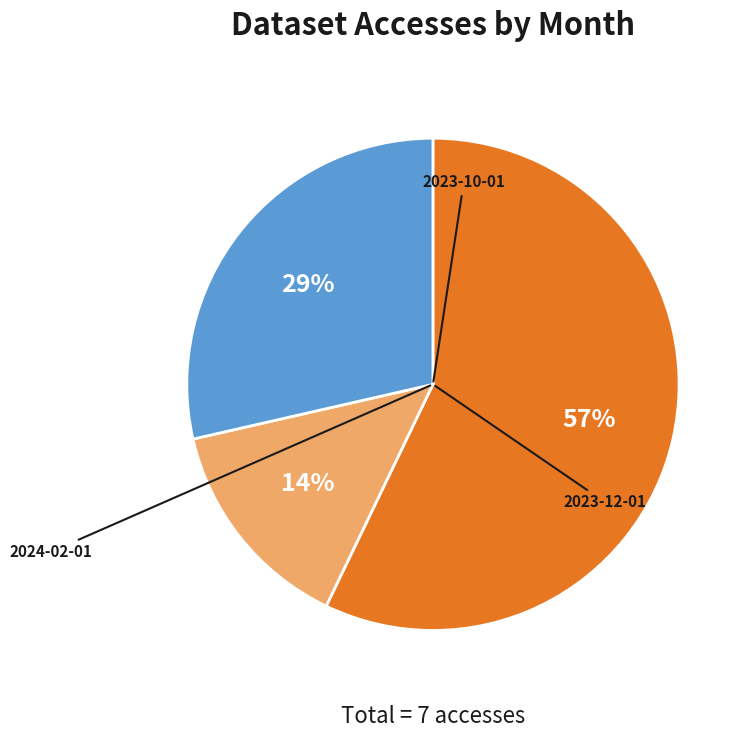

To the nearest percent, what is the average slice percentage?

33%